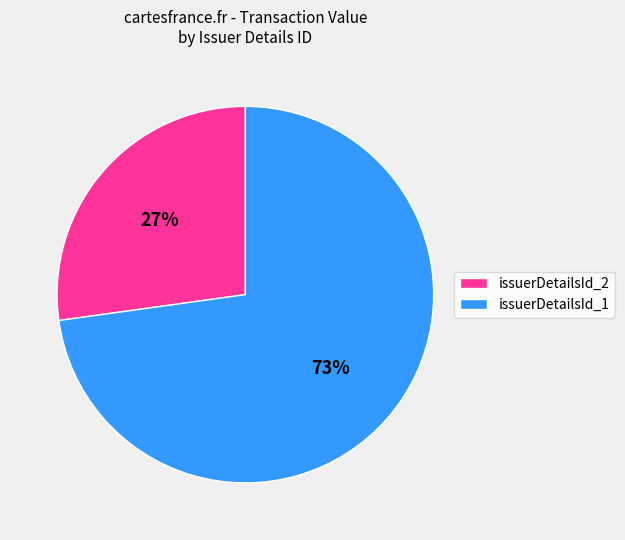

Does any single category account for the majority?

Yes